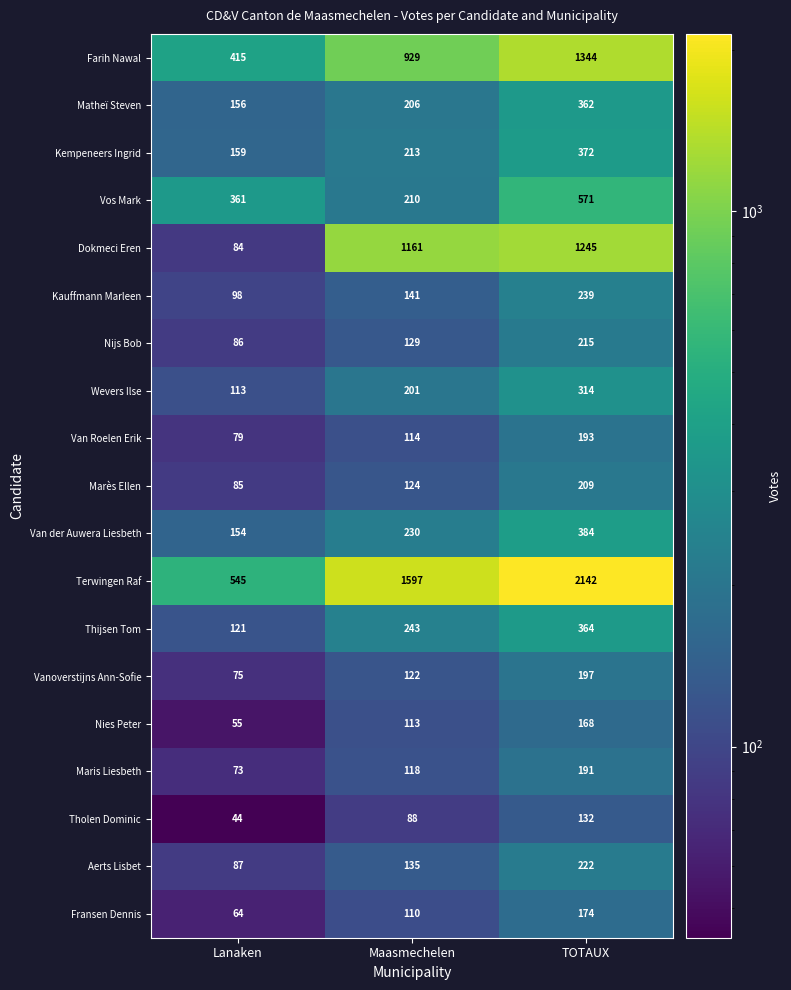

What is the difference between the highest and lowest values at TOTAUX?

2010